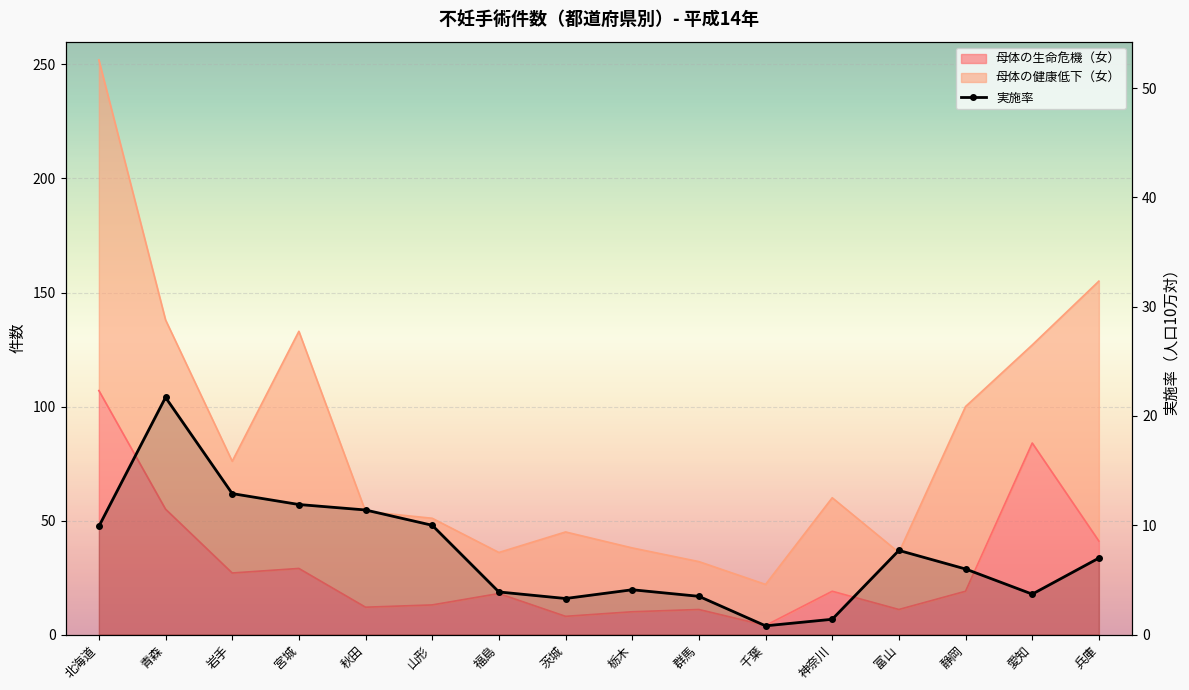

Reading right to left, transcribe all the data shown in this chart.

兵庫=7.0	愛知=3.7	静岡=6.0	富山=7.7	神奈川=1.4	千葉=0.8	群馬=3.5	栃木=4.1	茨城=3.3	福島=3.9	山形=10.0	秋田=11.4	宮城=11.9	岩手=12.9	青森=21.7	北海道=9.9